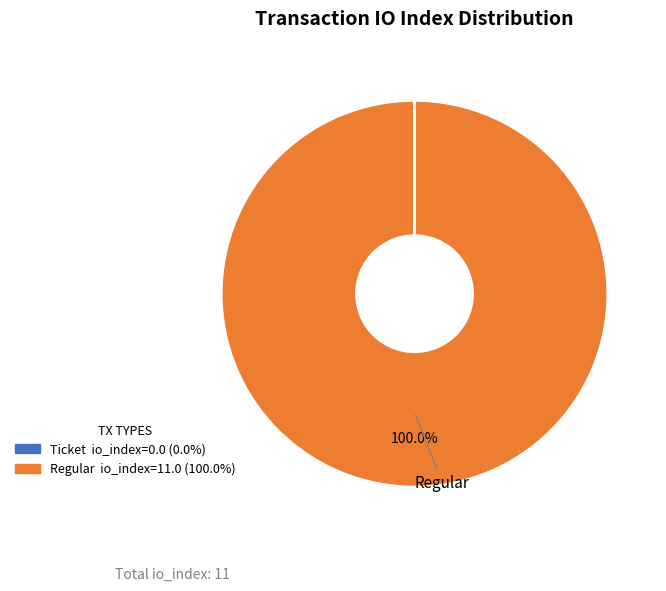

Is there a majority slice in this chart?

Yes